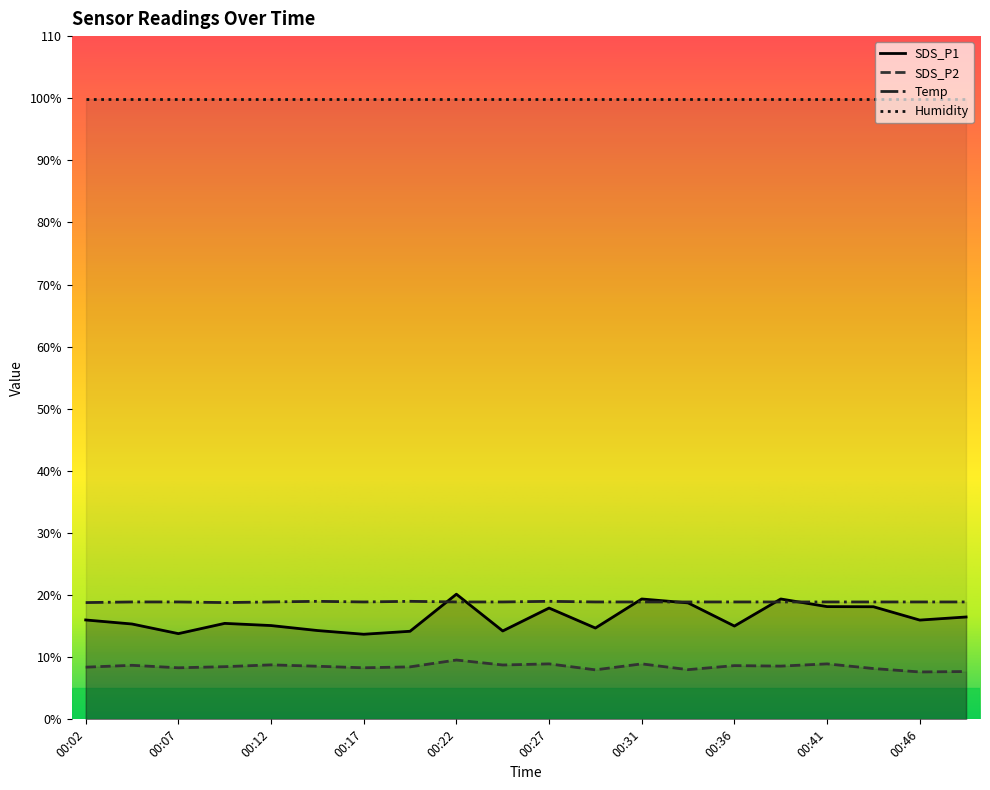

Is it true that SDS_P1 equals 29.1 at 00:41?

False